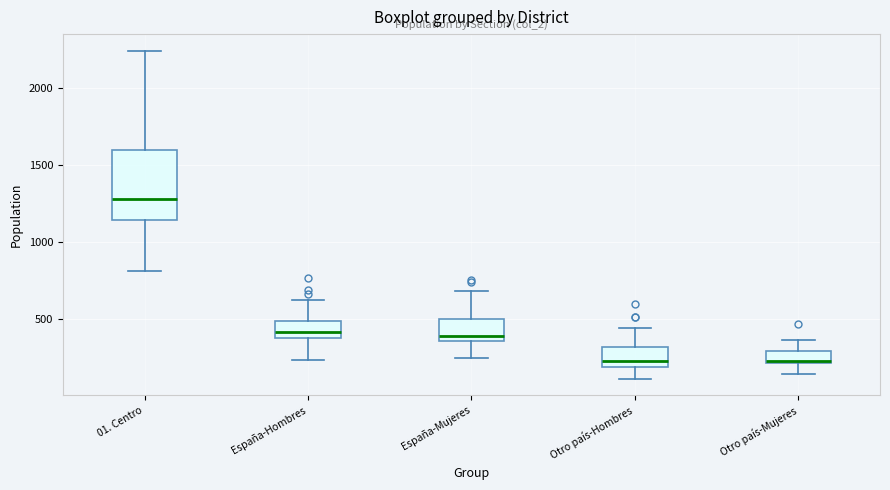

Which box is the tallest, from its lower edge to its upper edge?

01. Centro